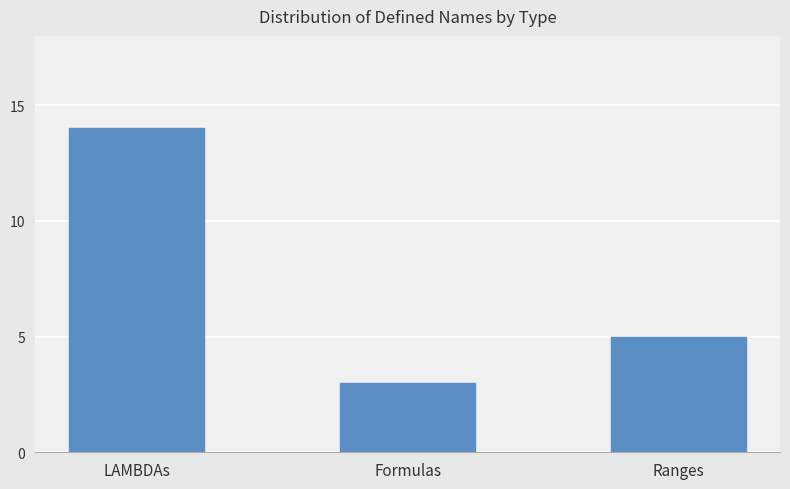

Reading left to right, extract all data points from this chart.

14	3	5